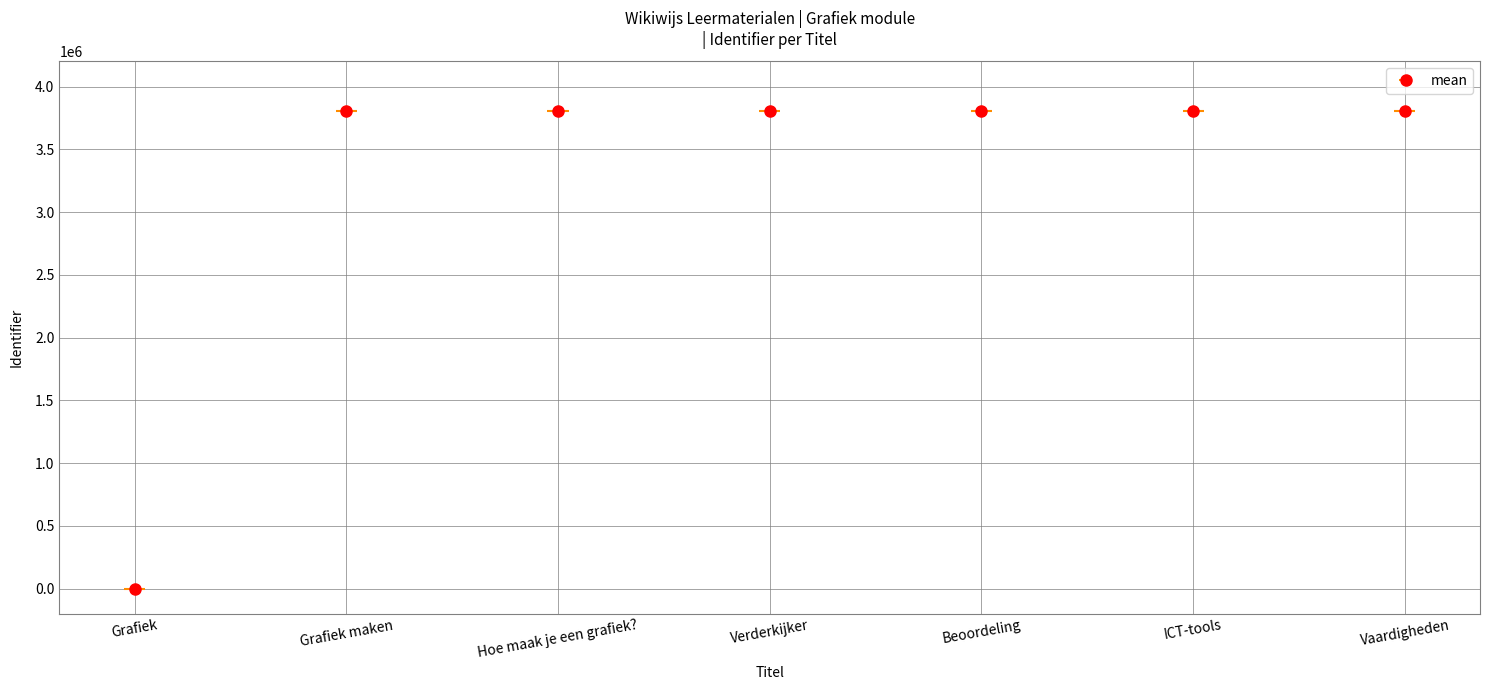

Which has a higher value, Grafiek maken or Beoordeling?

Beoordeling